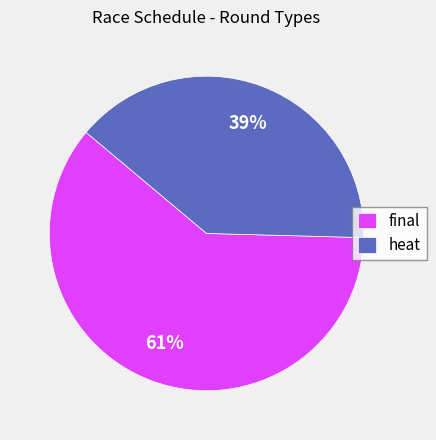

To the nearest percent, what portion does final represent?

61%